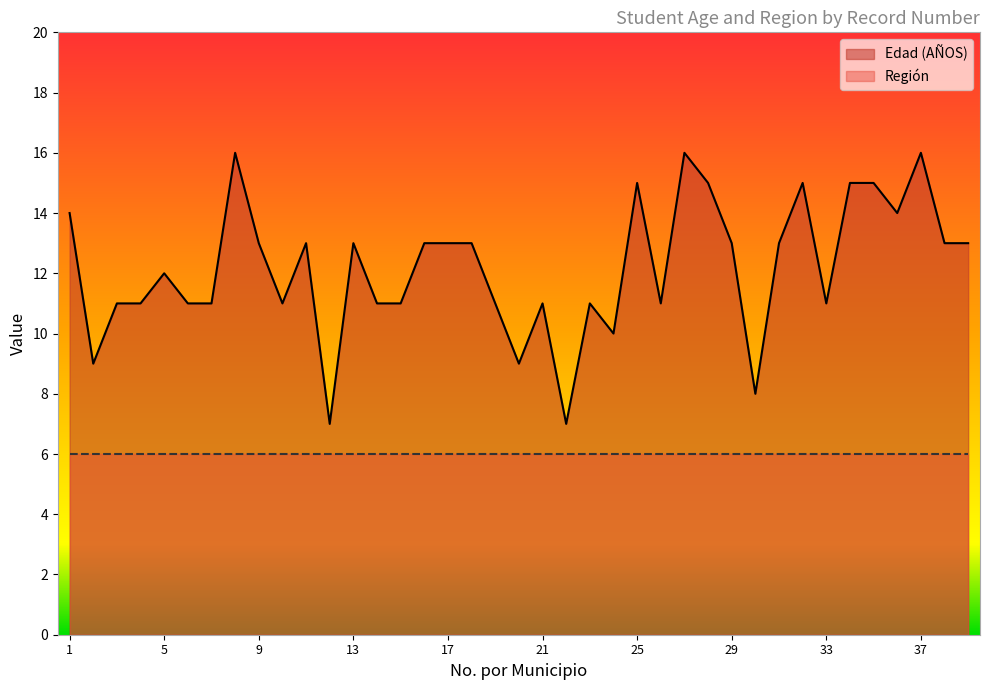

At which category does the data reach its first local valley?

2